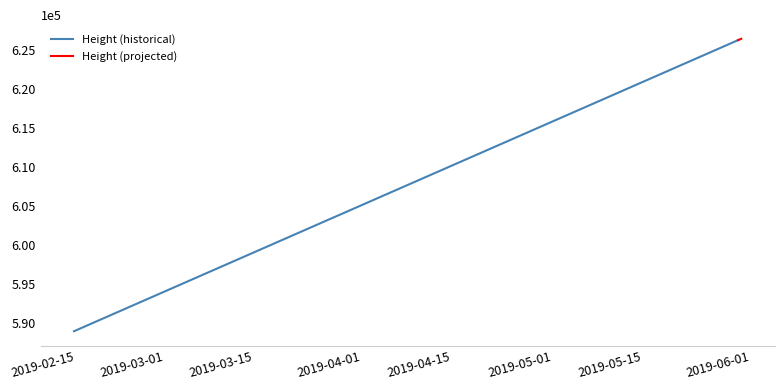

What is the label of the 2nd point from the right?

2019-02-15